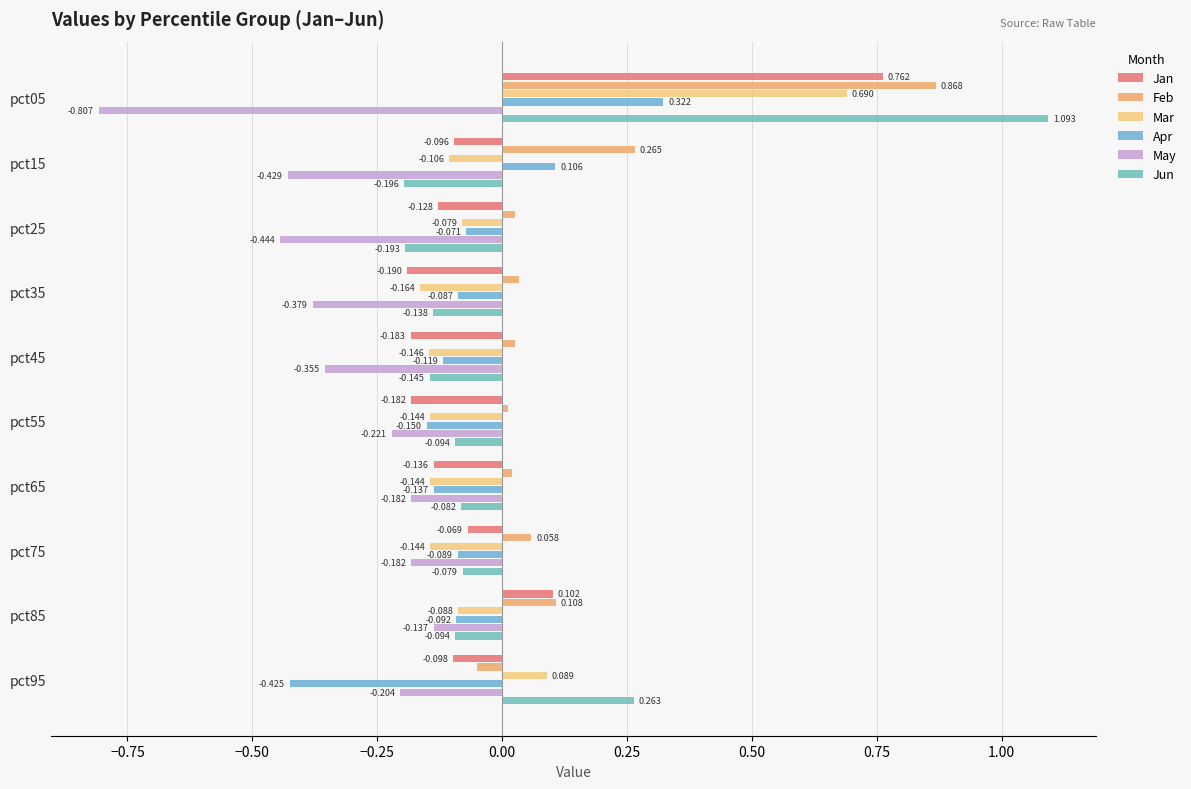

Which category has the lowest value in the Jun series?

pct15